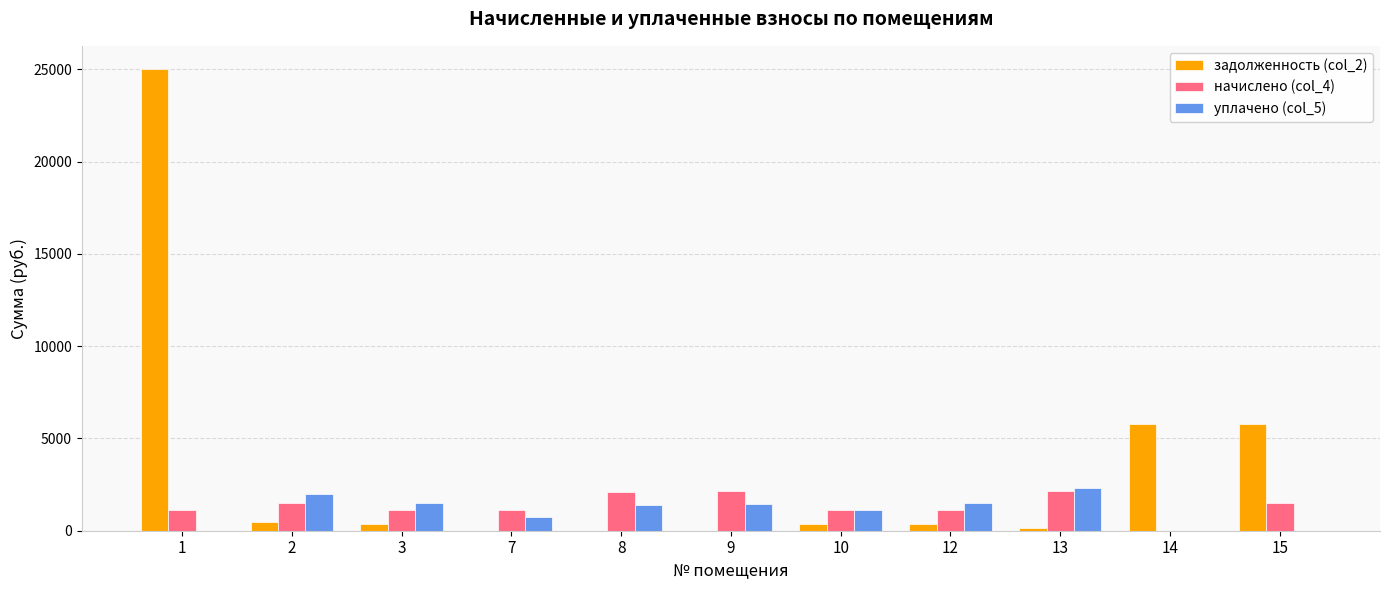

Which series changed the most between 1 and 8?

задолженность (col_2)